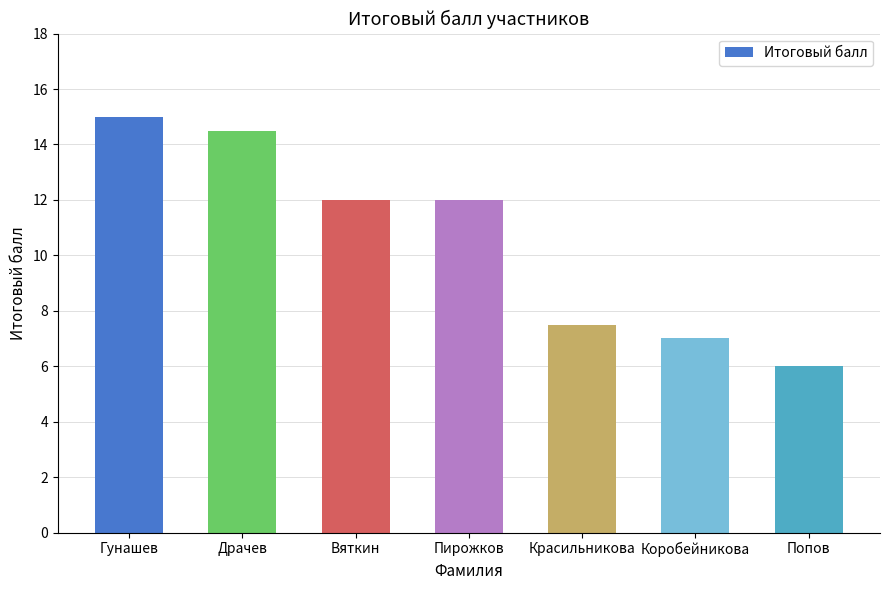

What is the ratio of the value at Вяткин to the value at Попов?

2.0